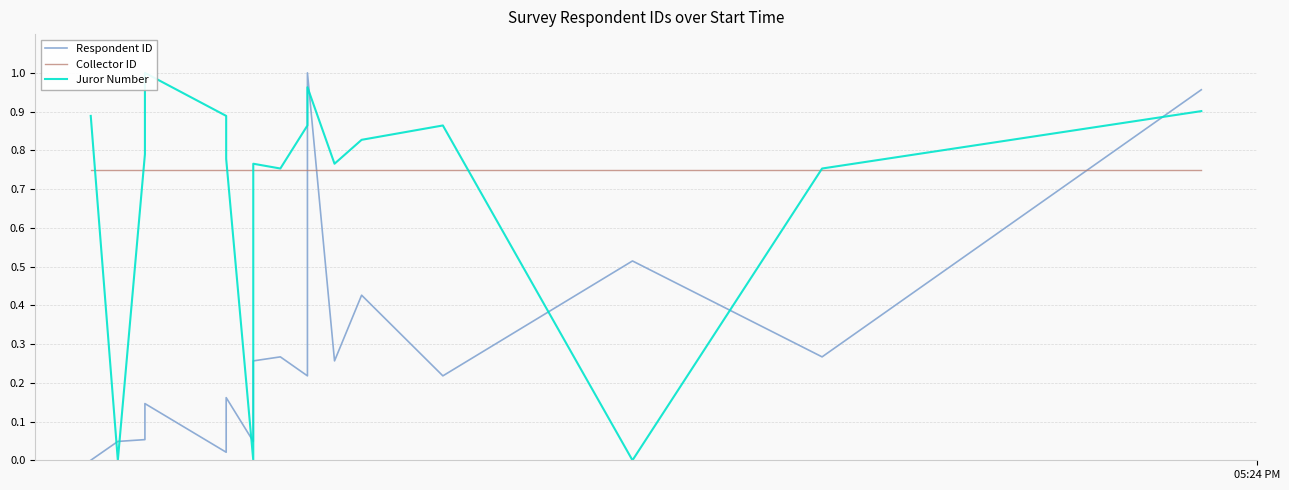

True or false: Juror Number has a value of 1.1 at 8.

False